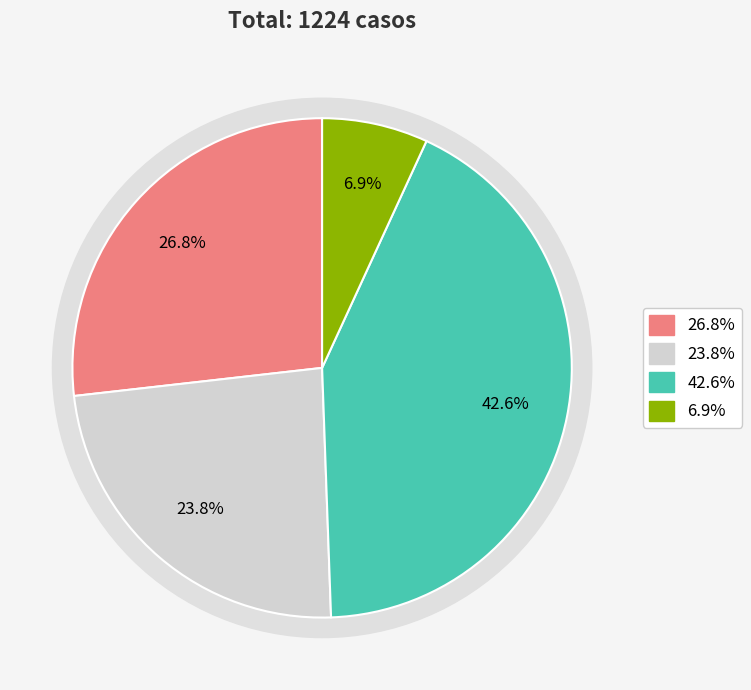

Is there a majority slice in this chart?

No